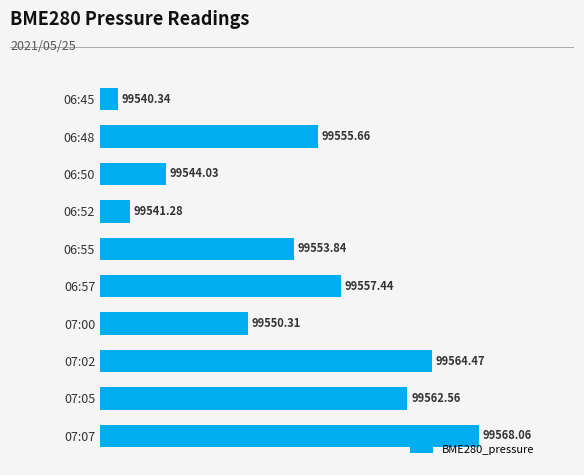

What is the change in value from 06:57 to 07:05?

+5.1